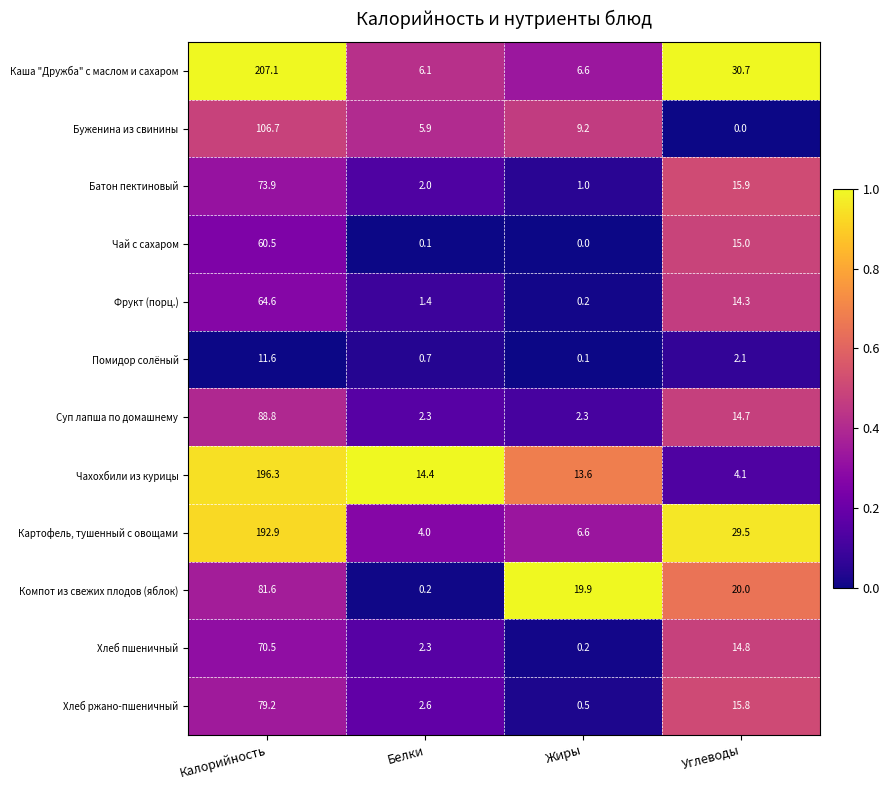

The value of Хлеб ржано-пшеничный at Белки is 2.6. True or false?

True